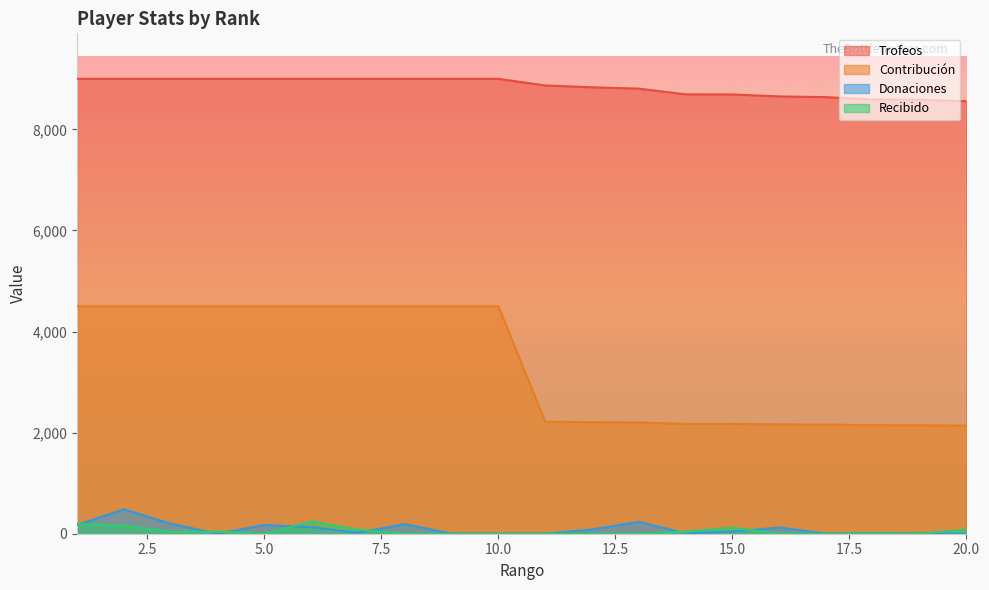

What are all the series names shown in the legend?

Trofeos, Contribución, Donaciones, Recibido